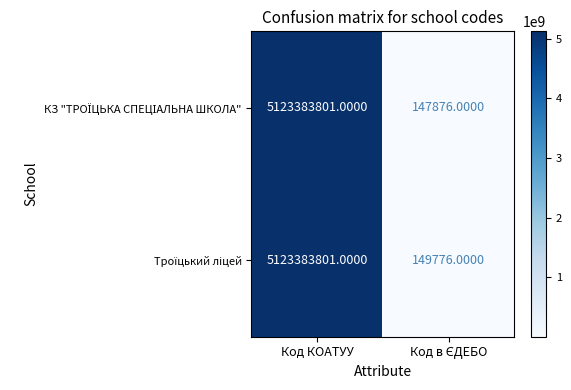

At which category is the sum across all series the highest?

Код КОАТУУ